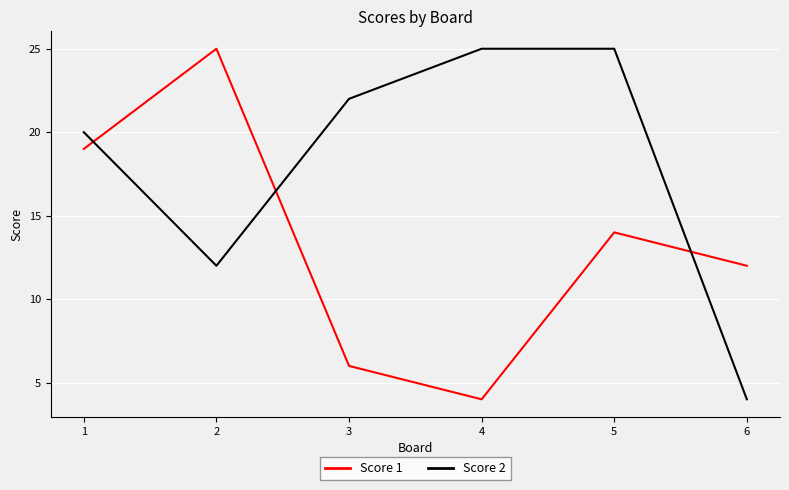

Rank the series by their average value, from lowest to highest.

Score 1, Score 2